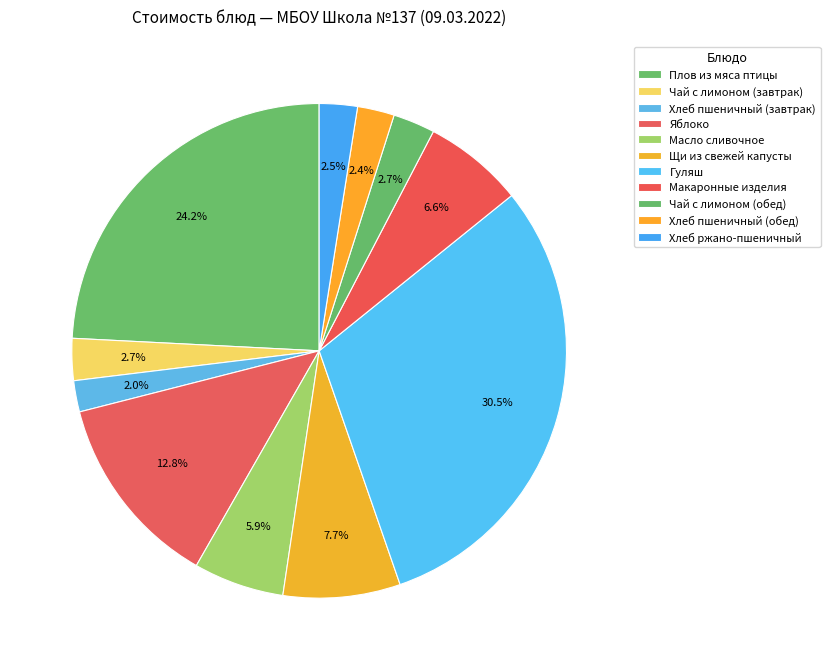

How many segments does this pie chart have?

11